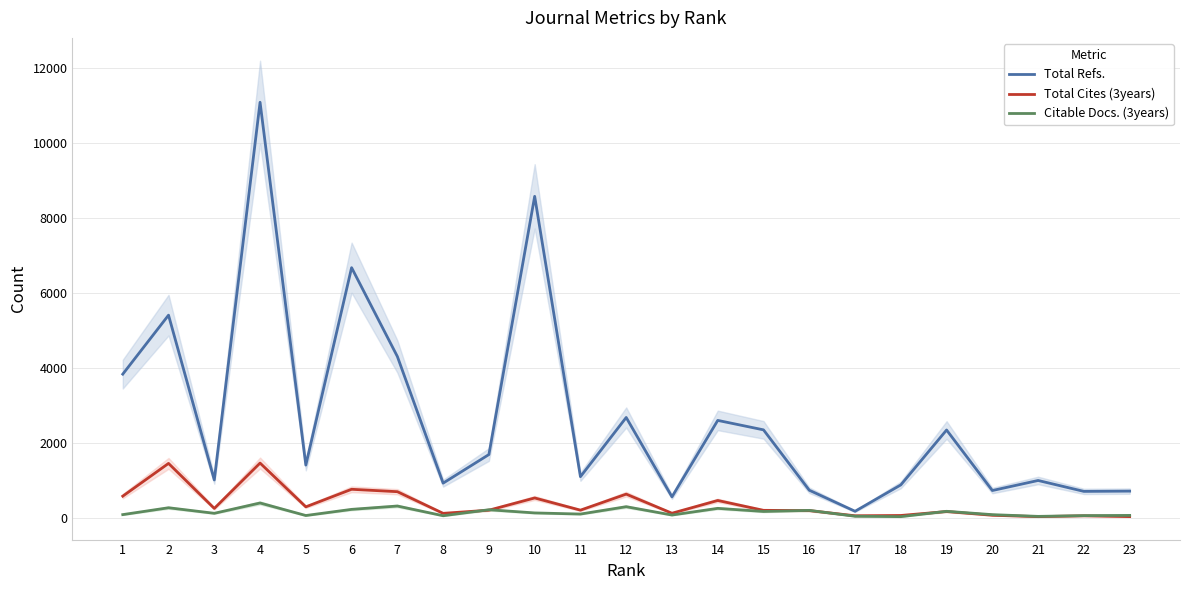

Reading right to left, extract all data points from this chart.

Total Refs.: 717	710	1001	733	2346	883	180	741	2350	2602	565	2680	1102	8574	1692	930	4305	6673	1411	11081	1015	5407	3835
Total Cites (3years): 38	59	37	74	173	68	60	198	205	468	128	637	210	535	209	125	702	766	298	1465	256	1456	583
Citable Docs. (3years): 70	64	44	90	179	37	48	204	175	258	80	302	106	136	221	61	320	231	67	401	126	274	91